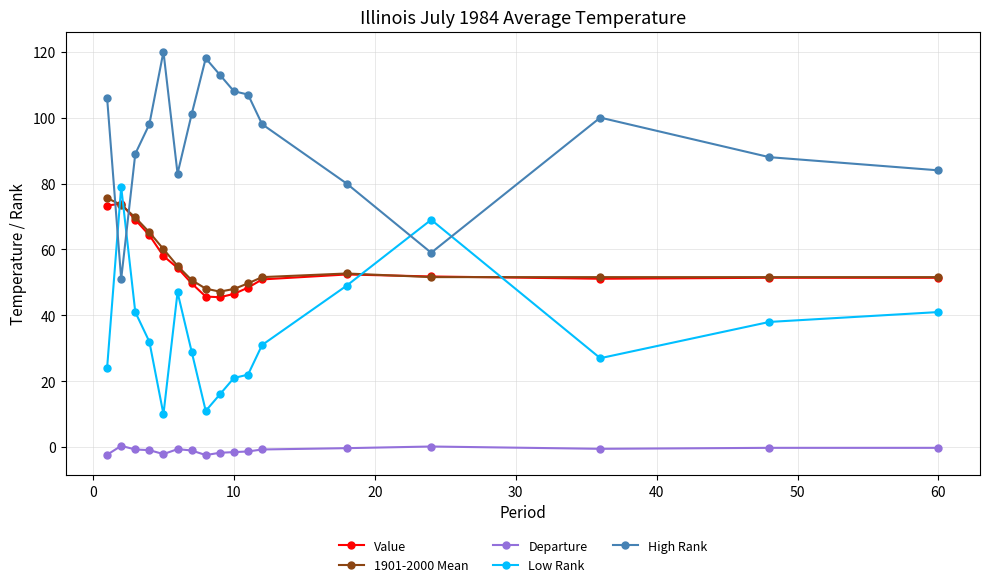

True or false: High Rank and Departure cross at least once.

False